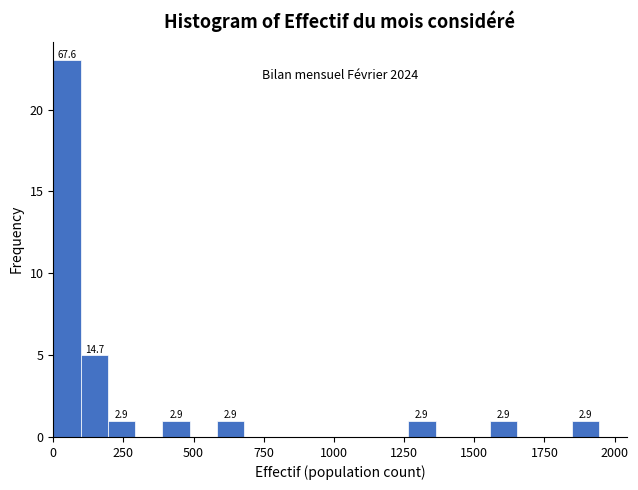

Read against the x-axis, roughly where is the centre of the tallest bar?

50